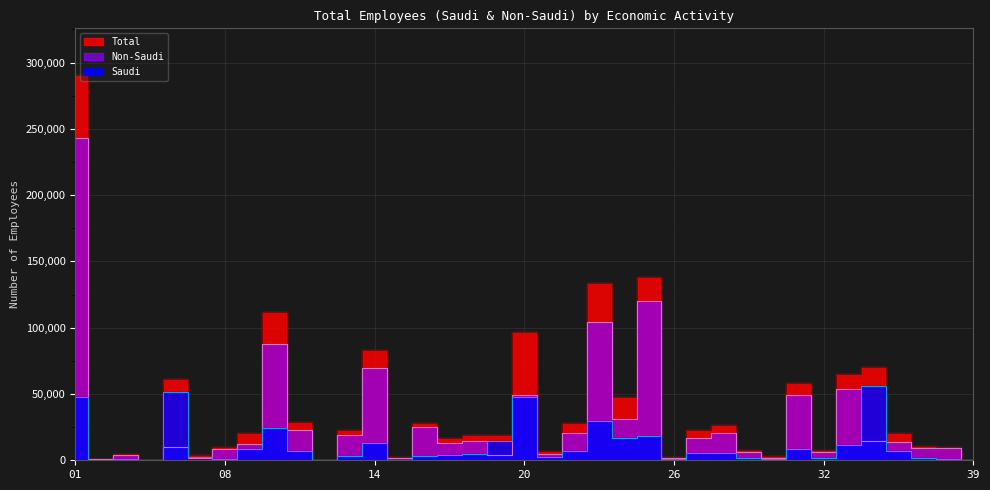

What value does the Saudi series have at 19?

14440